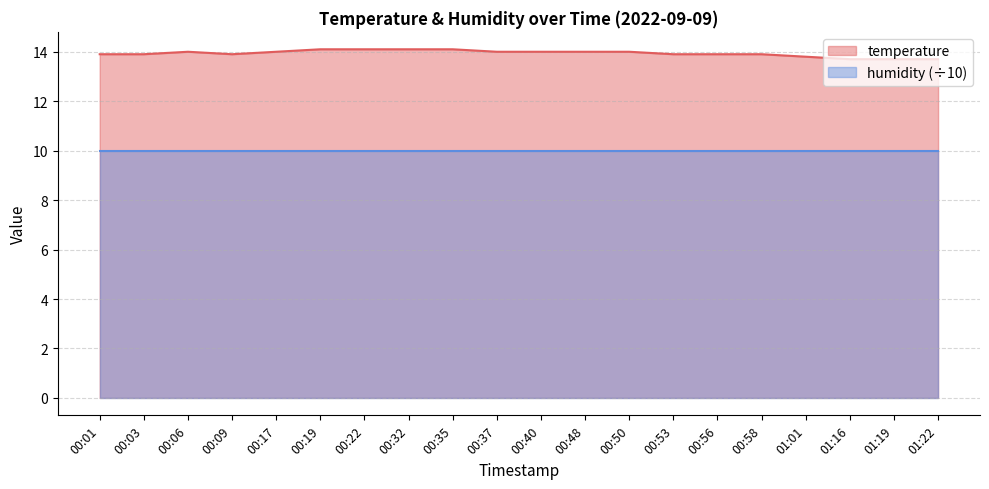

Which category has the highest value across all series?

00:19